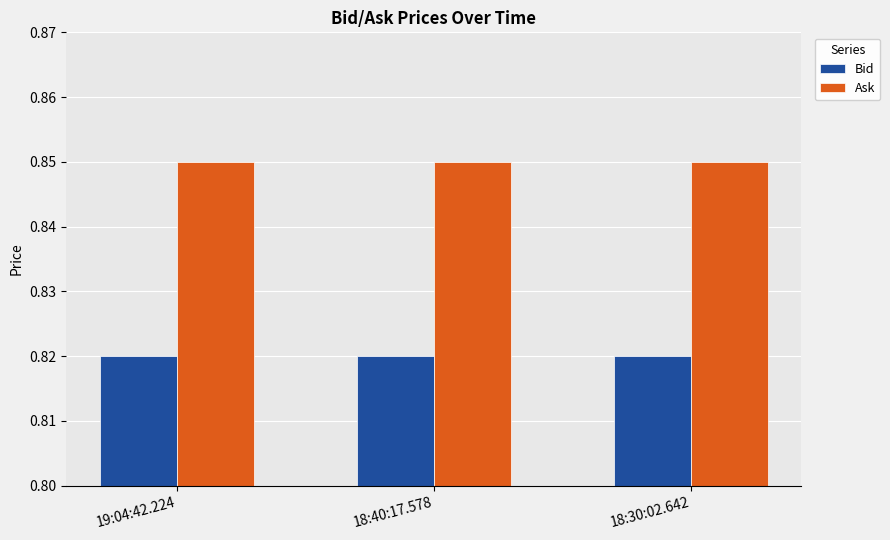

What is the total value across all series at 18:40:17.578?

1.7